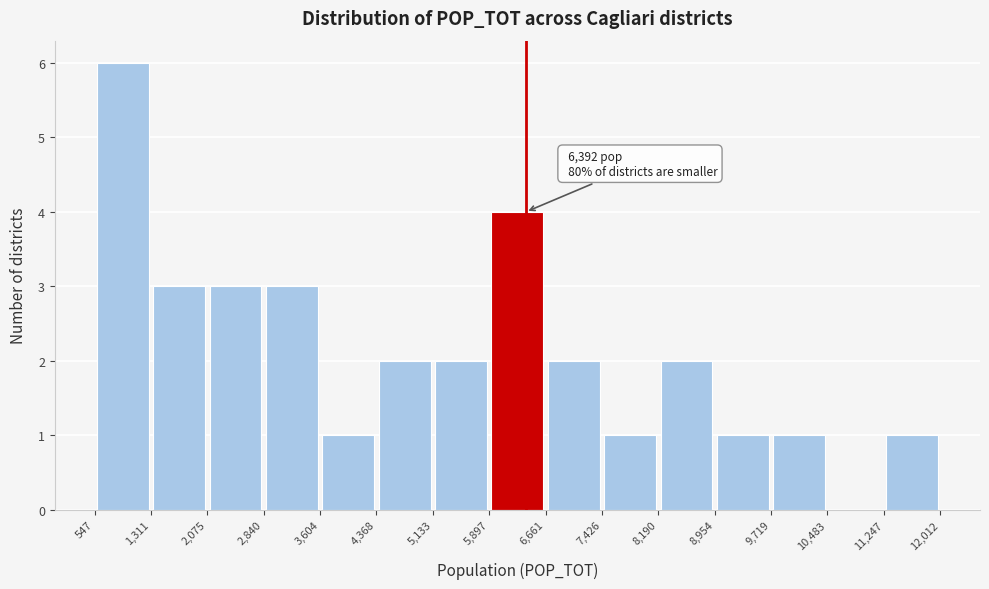

Over which range of the x-axis is the bar tallest?

547 to 1,311